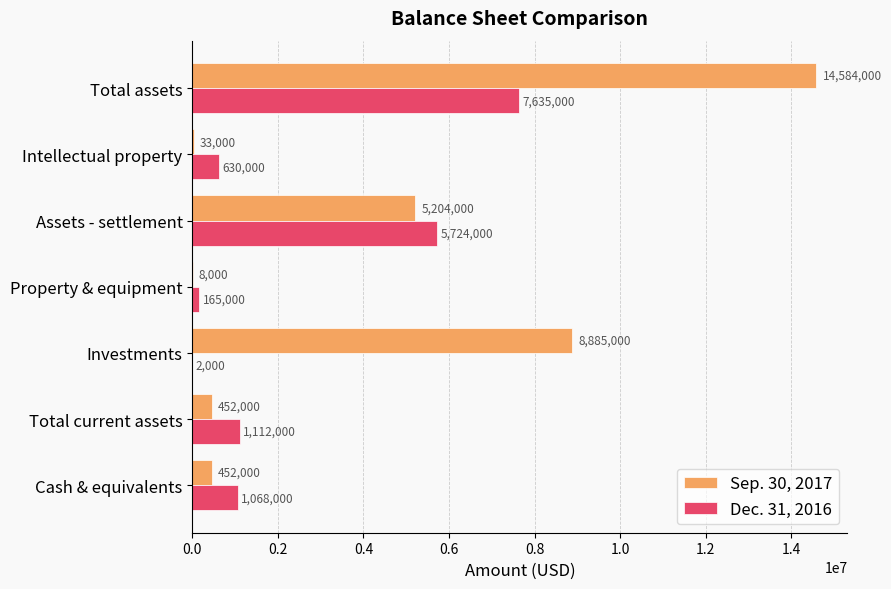

True or false: Dec. 31, 2016 has a value of 9025151 at Assets - settlement.

False